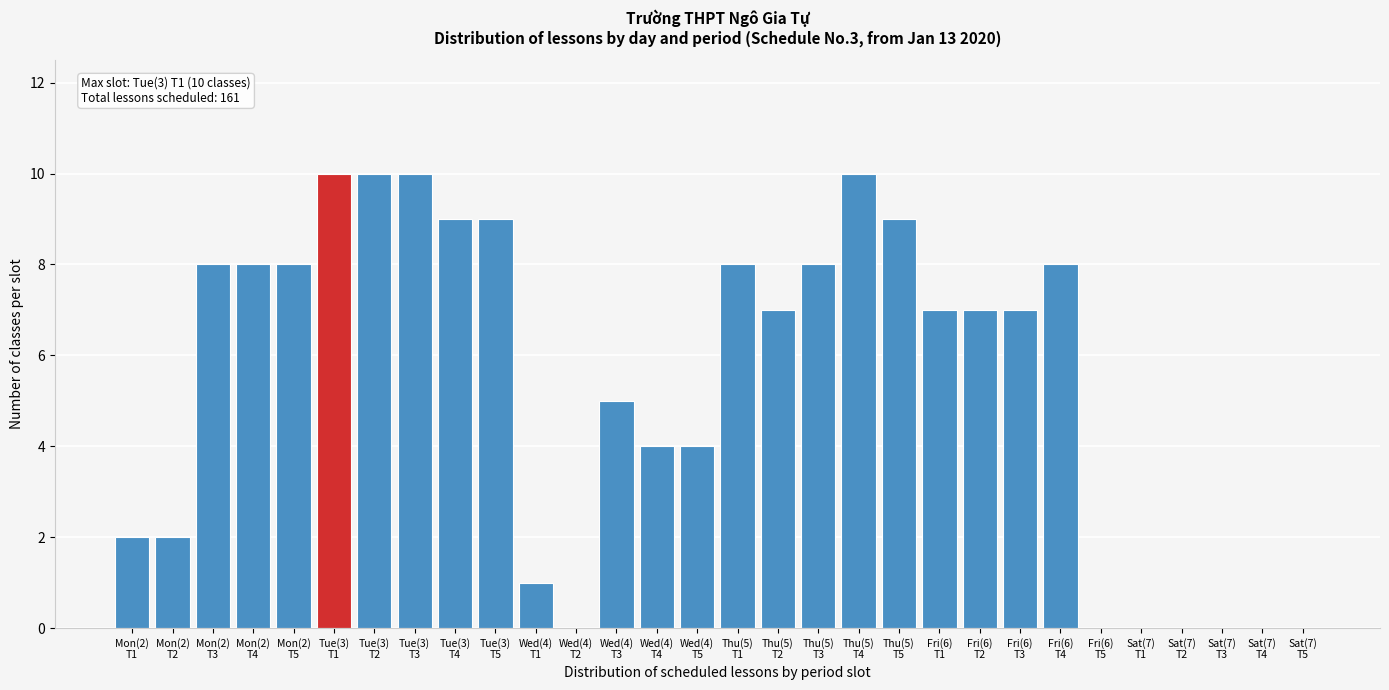

What is the maximum value shown in the chart?

10